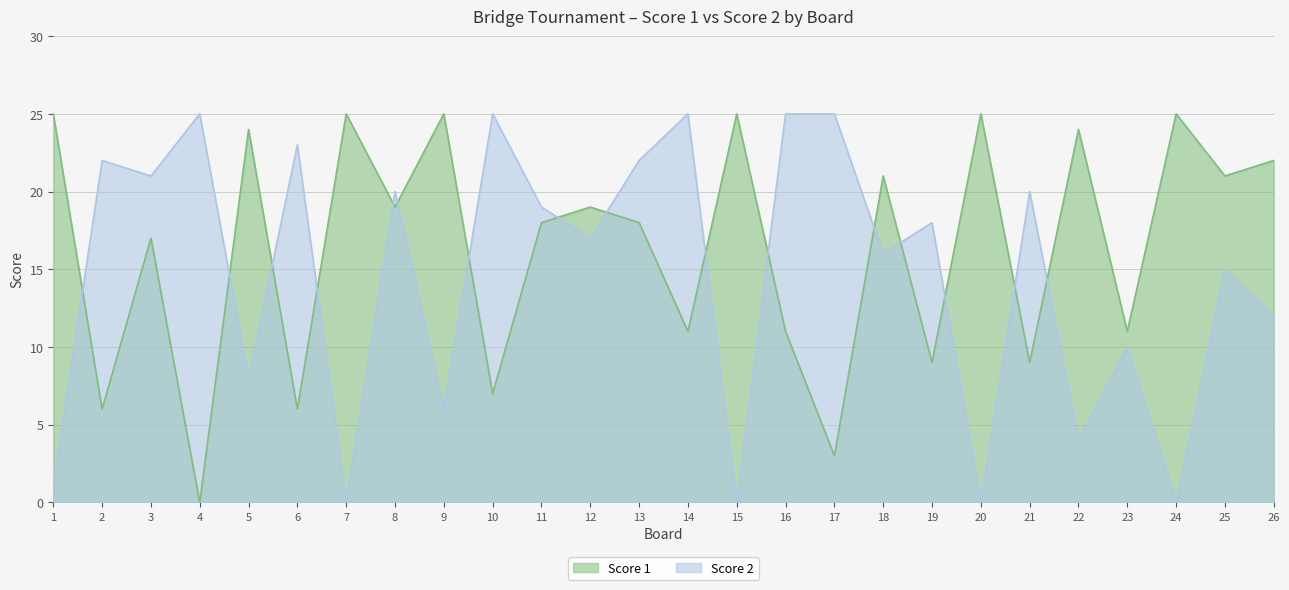

After their last crossing, which series has the higher values: Score 1 or Score 2?

Score 1